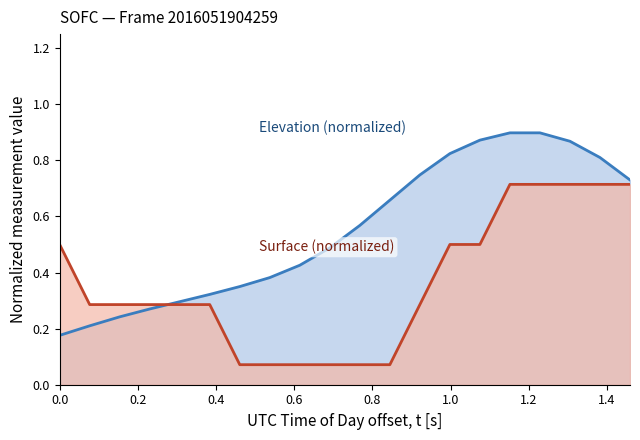

Which series has the widest spread of values?

Elevation (normalized)